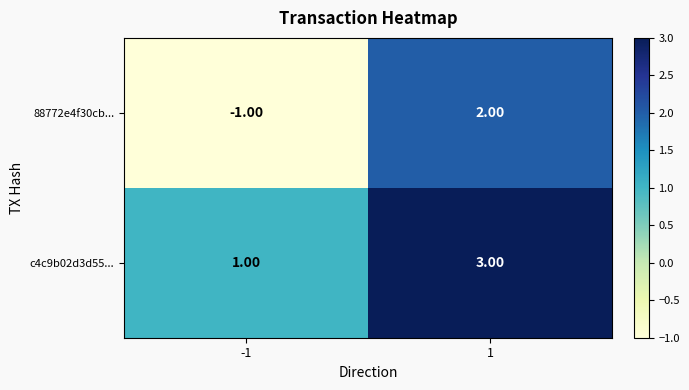

Is the value of 88772e4f30cb... at 1 greater than the value of c4c9b02d3d55... at 1?

No